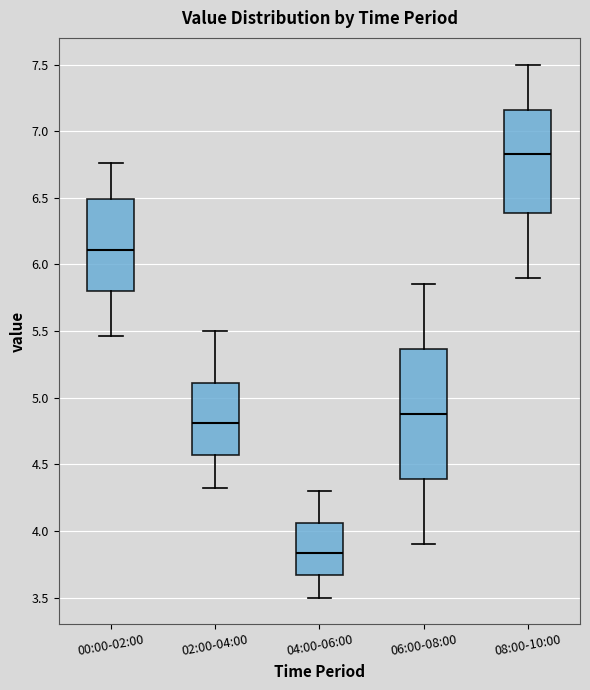

Which box is the tallest, from its lower edge to its upper edge?

06:00-08:00